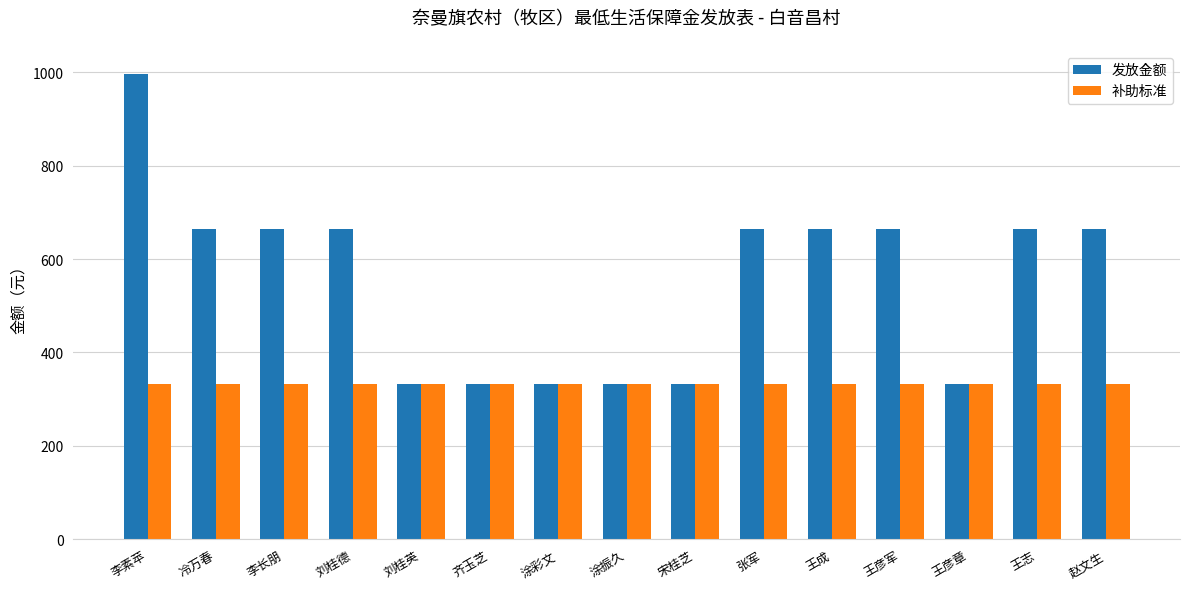

Reading right to left, transcribe all the data shown in this chart.

发放金额: 赵文生=664	王志=664	王彦章=332	王彦军=664	王成=664	张军=664	宋桂芝=332	涂振久=332	涂彩文=332	齐玉芝=332	刘桂英=332	刘桂德=664	李长朋=664	冷万春=664	李素苹=996
补助标准: 赵文生=332	王志=332	王彦章=332	王彦军=332	王成=332	张军=332	宋桂芝=332	涂振久=332	涂彩文=332	齐玉芝=332	刘桂英=332	刘桂德=332	李长朋=332	冷万春=332	李素苹=332